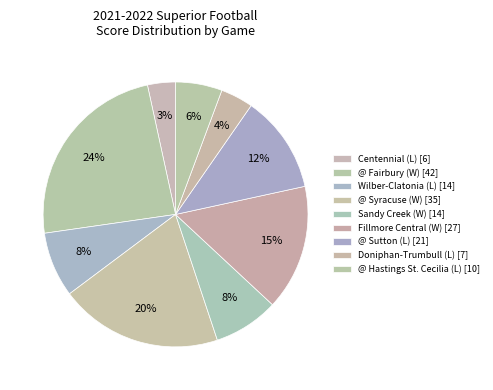

Count the number of slices in the pie.

9